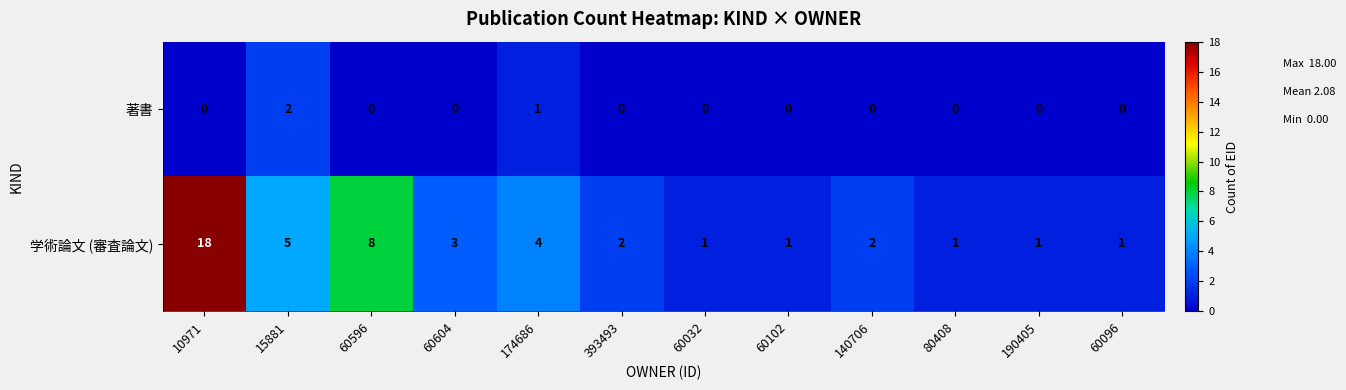

How many distinct data groups are displayed?

2